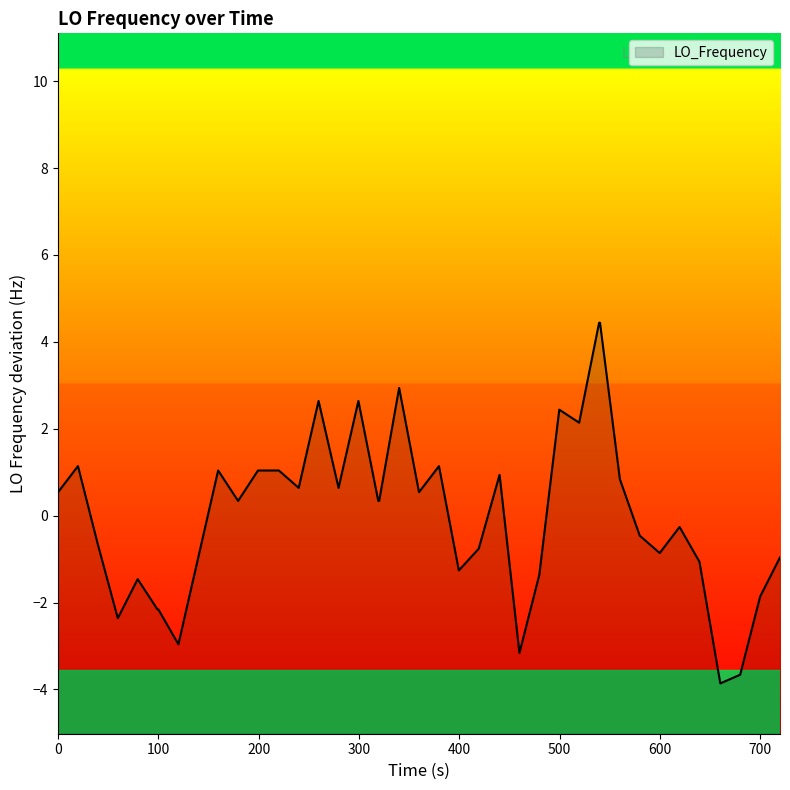

What is the smallest value displayed?

-3.9